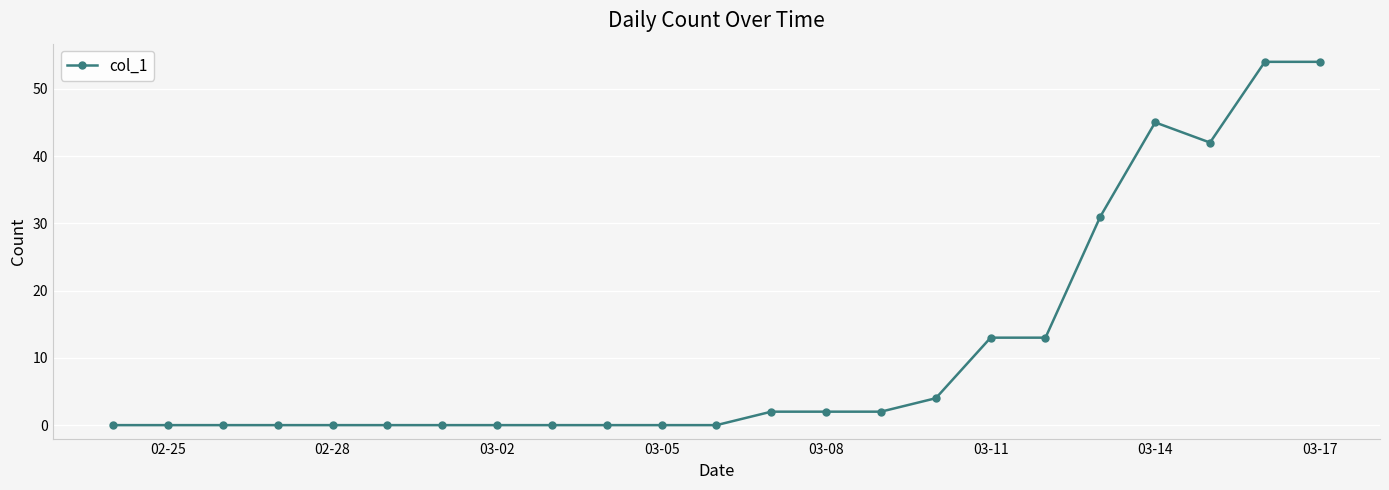

Reading left to right, what are all the values shown in this chart?

0	0	0	0	0	0	0	0	0	0	0	0	2	2	2	4	13	13	31	45	42	54	54